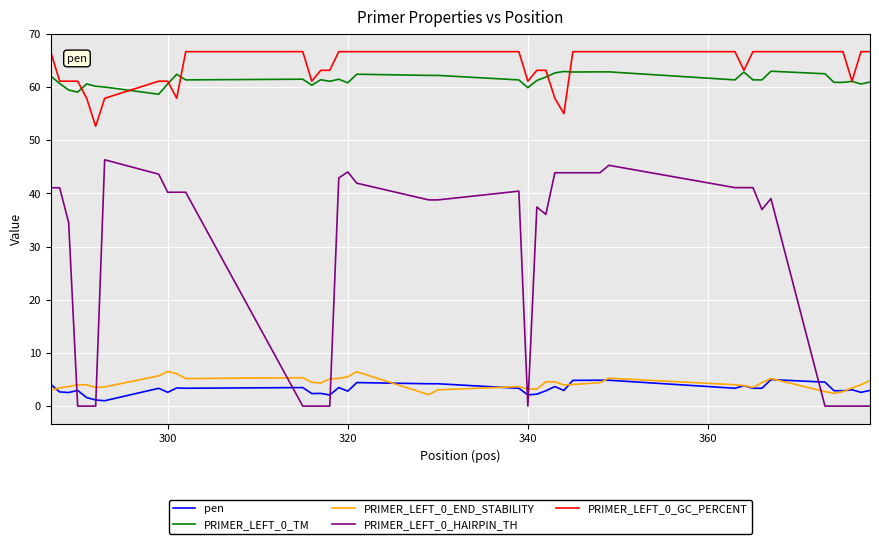

Which series has the widest spread of values?

PRIMER_LEFT_0_HAIRPIN_TH